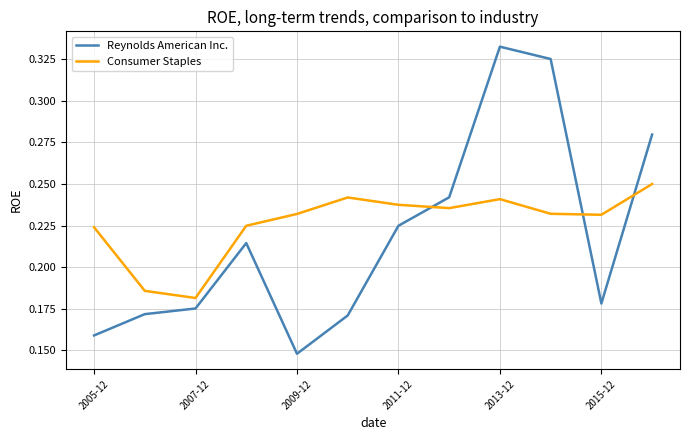

Which series has the largest range (max minus min)?

Reynolds American Inc.